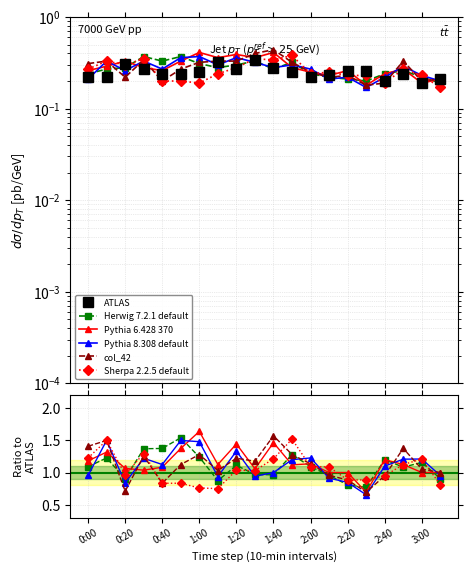

What is the value of the col_42 point at the 1st from the left?

0.3